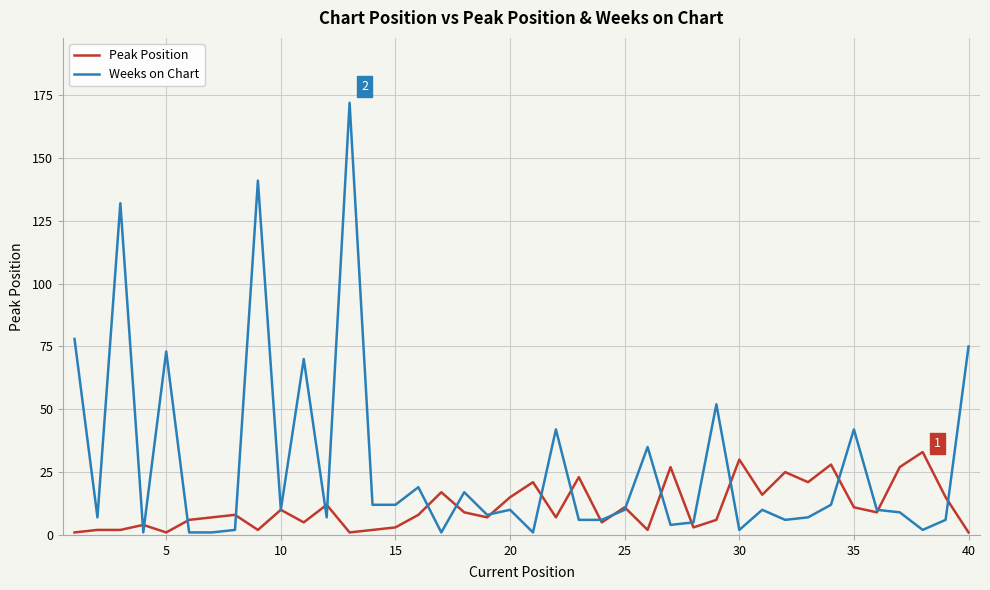

List the series in order of their overall mean, highest first.

Weeks on Chart, Peak Position